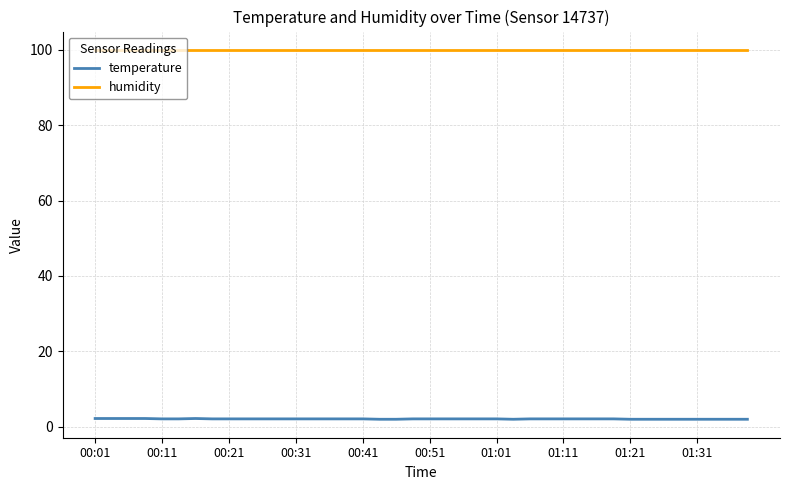

What is the highest value of the temperature series?

2.2